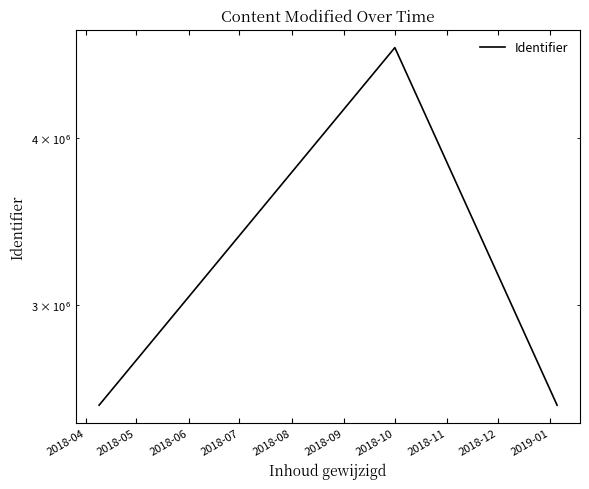

Count the number of values greater than 2520654.

1